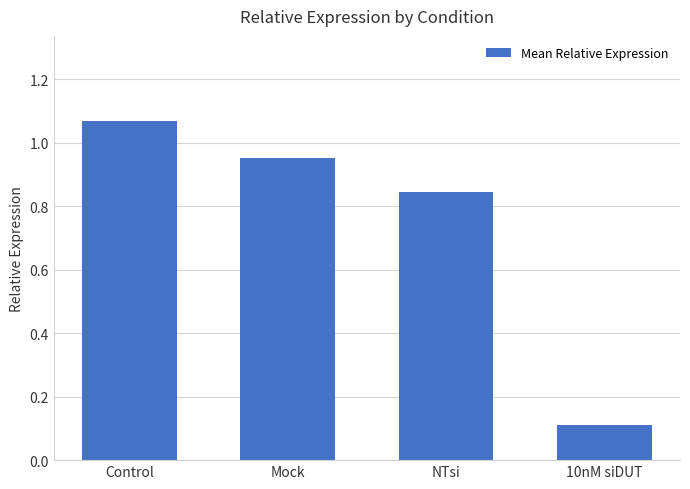

Approximately how many times larger is the value at 10nM siDUT compared to Control?

0.1